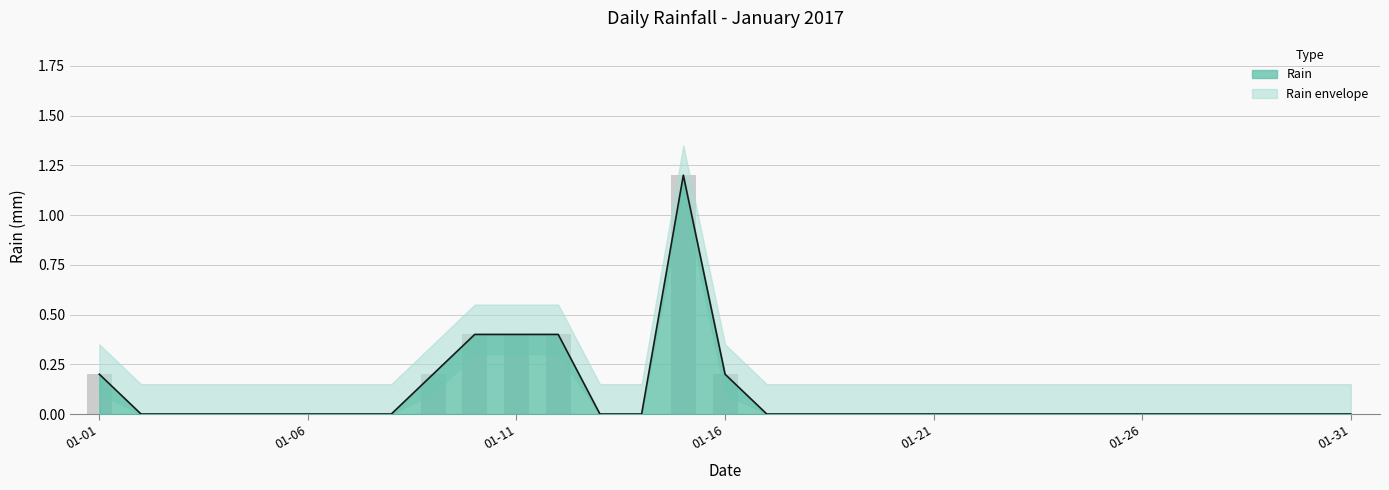

What is the maximum value shown in the chart?

1.2